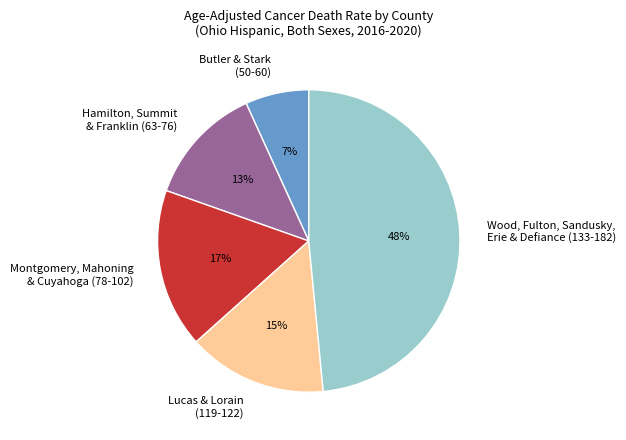

Count the number of slices in the pie.

5